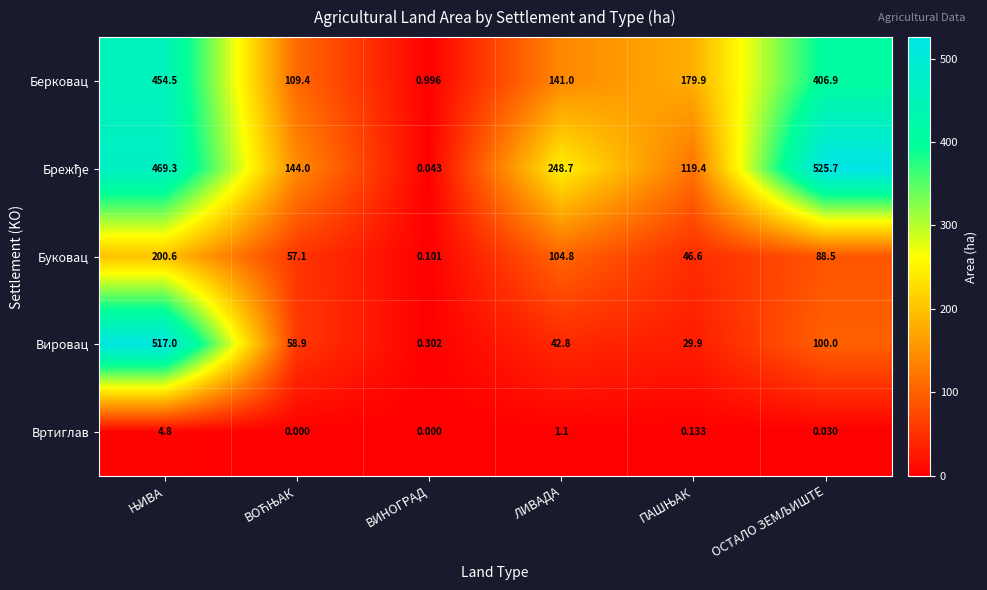

At which label is Вртиглав closest to 2?

ЛИВАДА